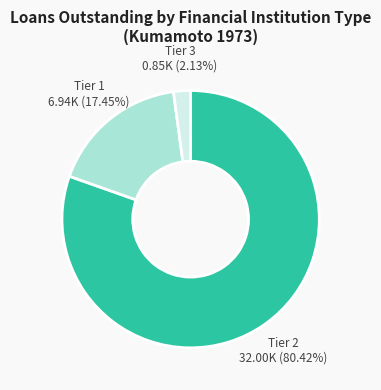

Which slice is the largest?

Tier 2